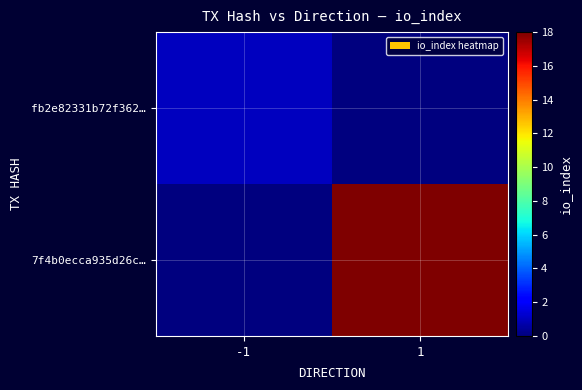

Between -1 and 1, which is larger?

-1